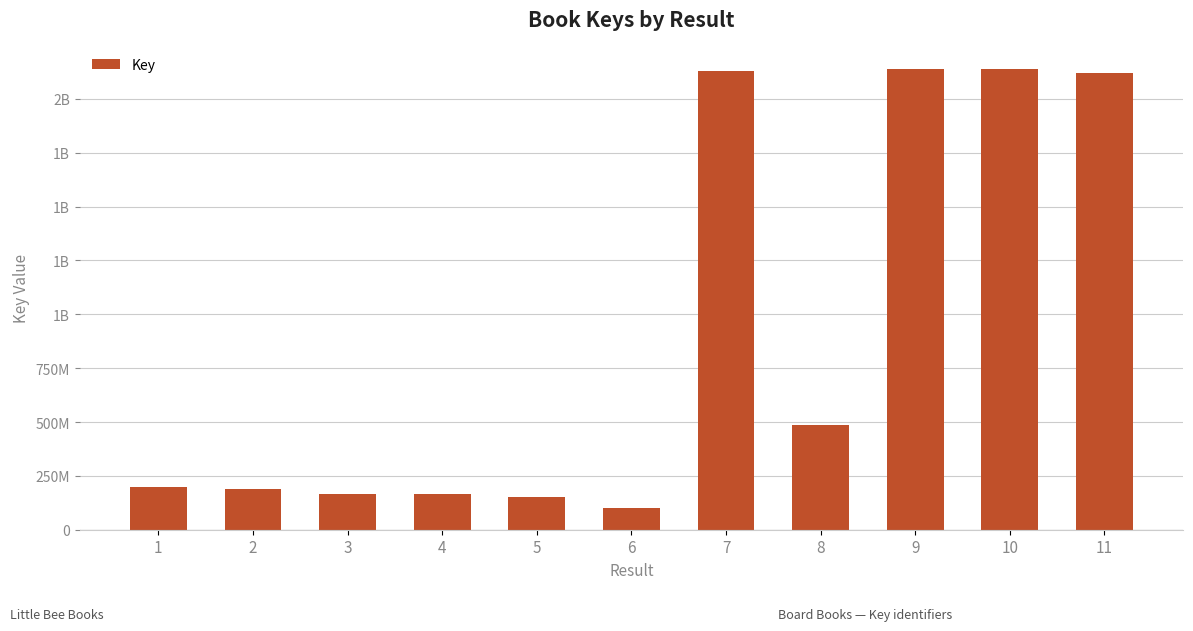

What is the value of the 4th bar from the left?

165343751